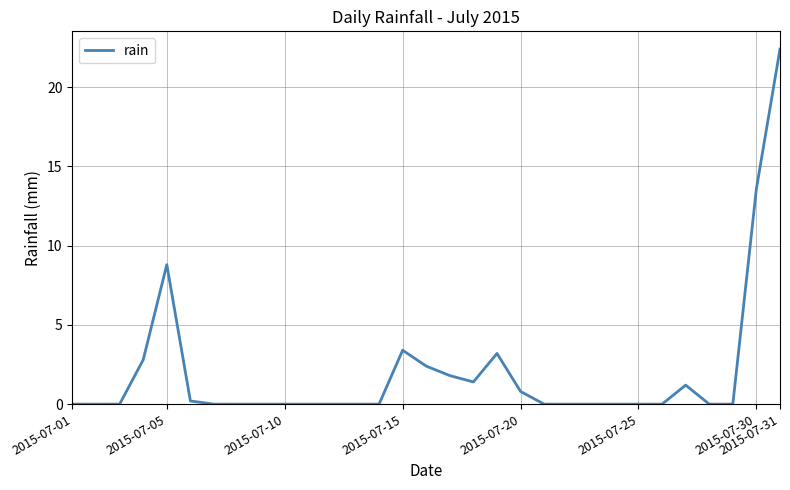

What is the difference between the maximum and minimum values?

22.4